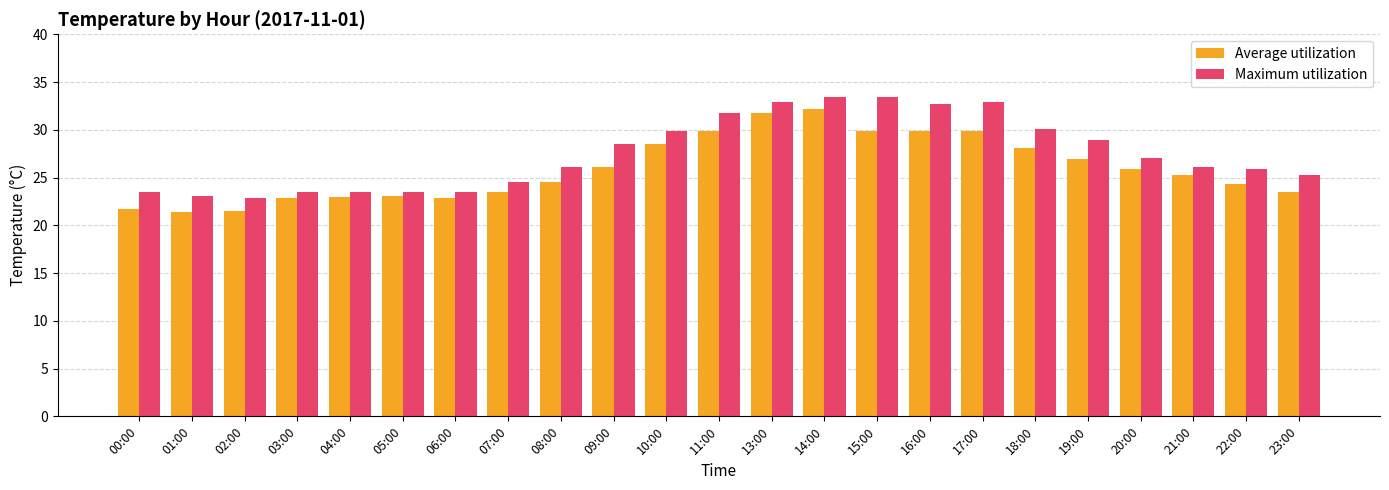

The Average utilization series shows 23.5 at 23:00. True or false?

True